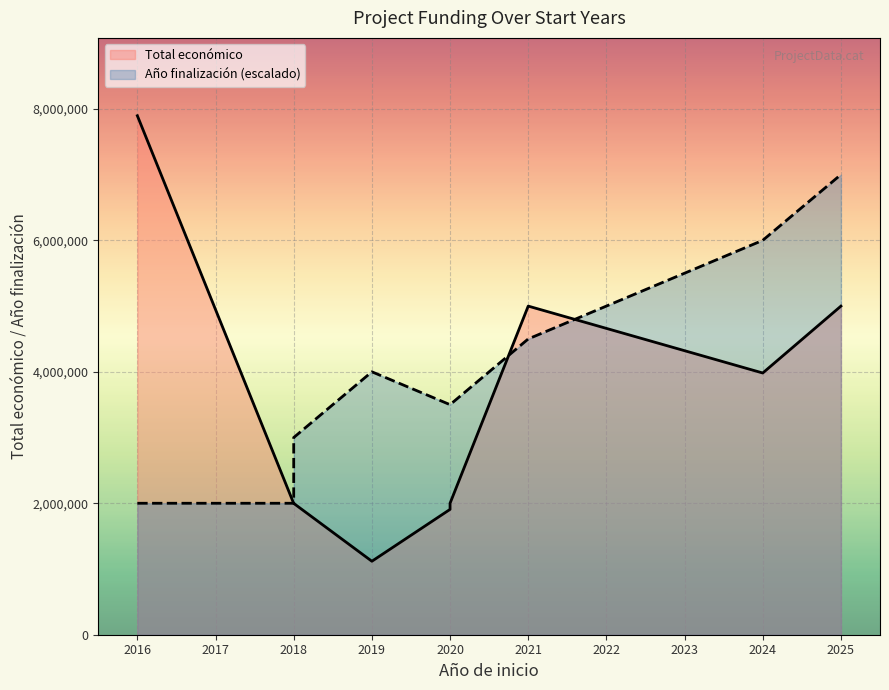

Which series changed the most between 2018 and 2024?

Año finalización (escalado)